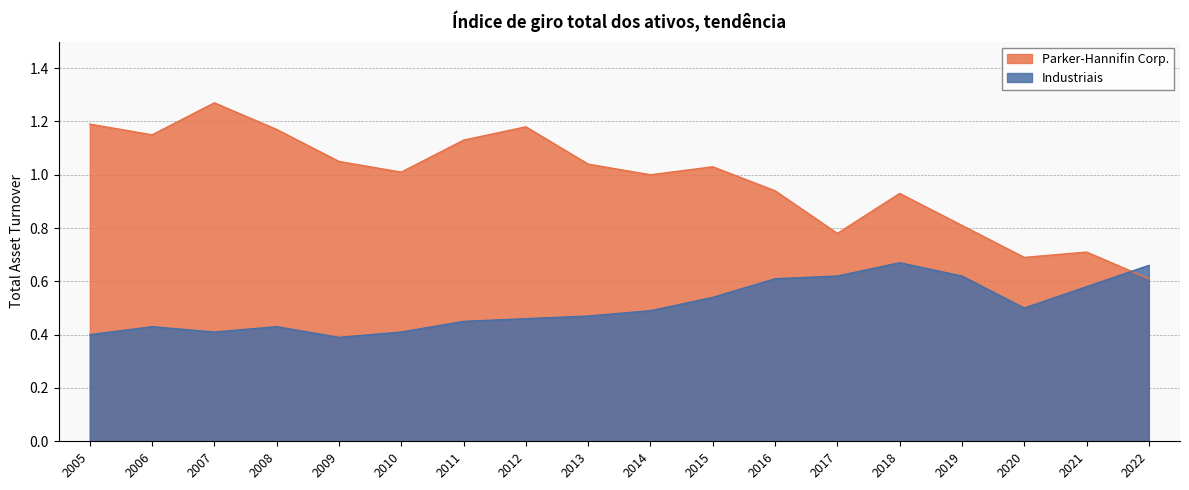

Rank the series by their average value, from highest to lowest.

Parker-Hannifin Corp., Industriais